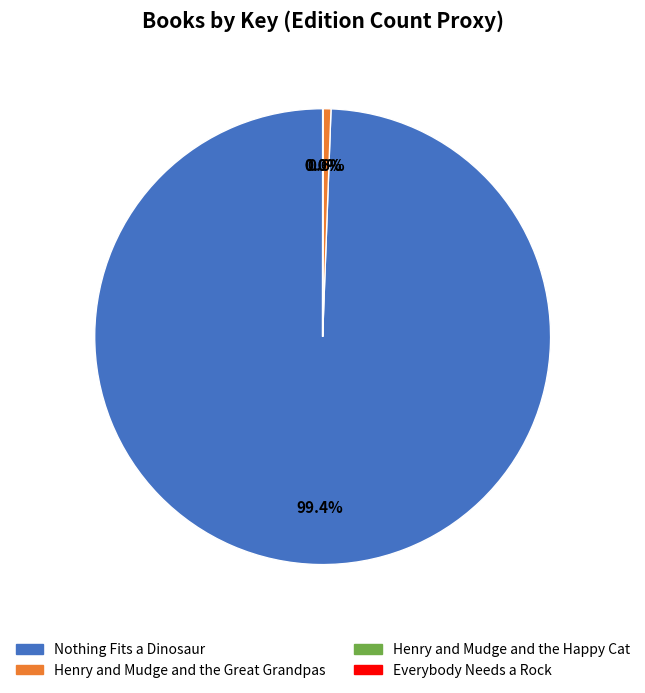

How much of the chart is everything except Nothing Fits a Dinosaur?

0.6%